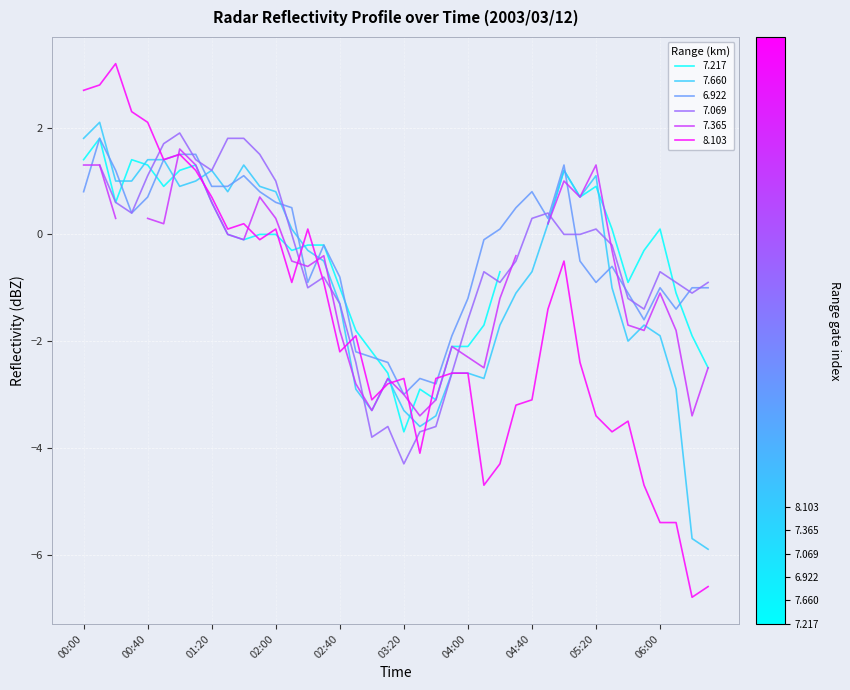

Is it true that 7.660 equals 1.1 at 05:20?

True